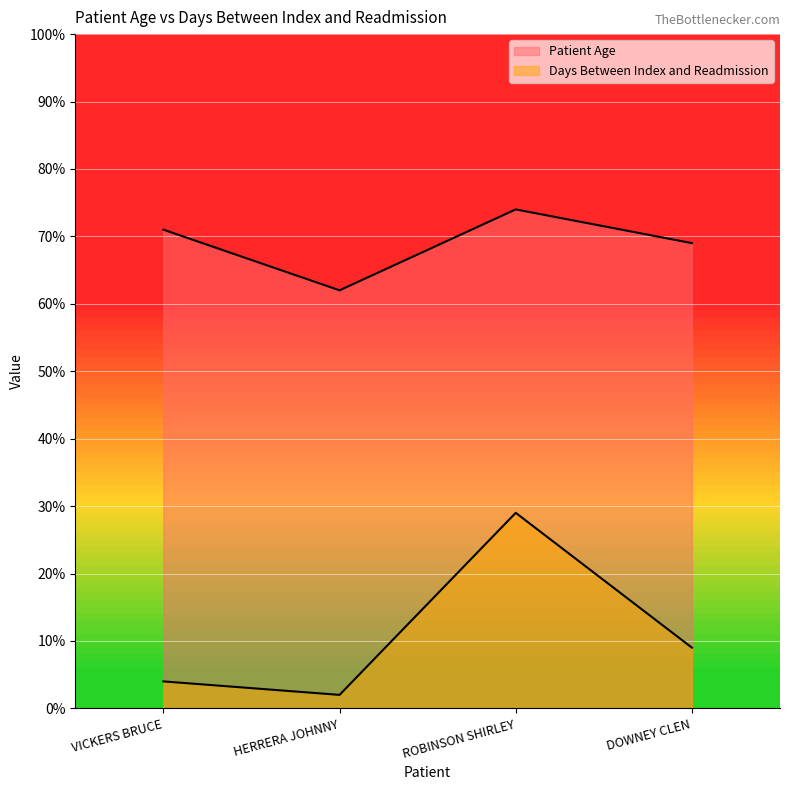

What is the difference between the maximum and minimum values in the Days Between Index and Readmission series?

27